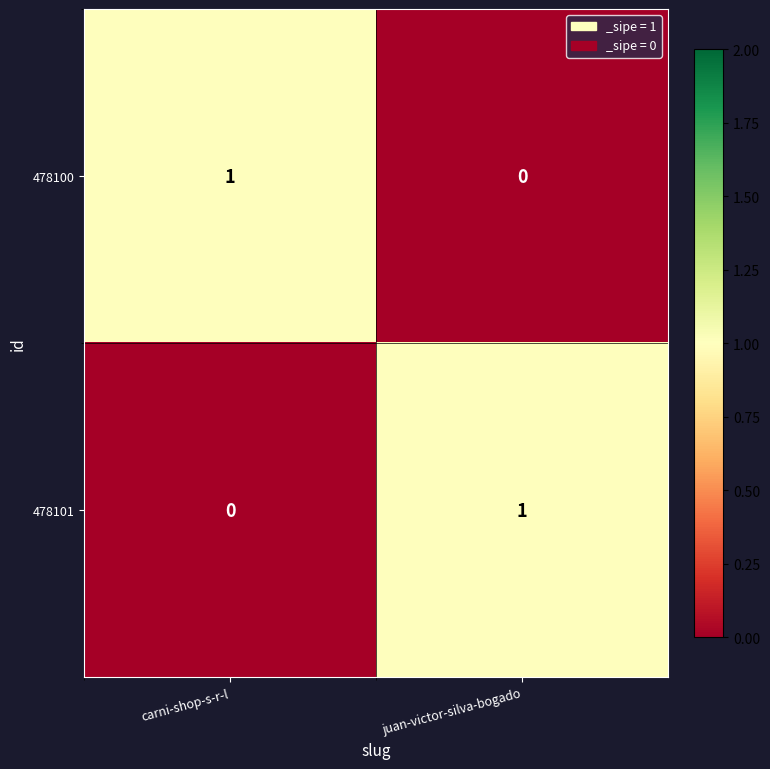

Reading left to right, extract all data points from this chart.

478100: 1	0
478101: 0	1